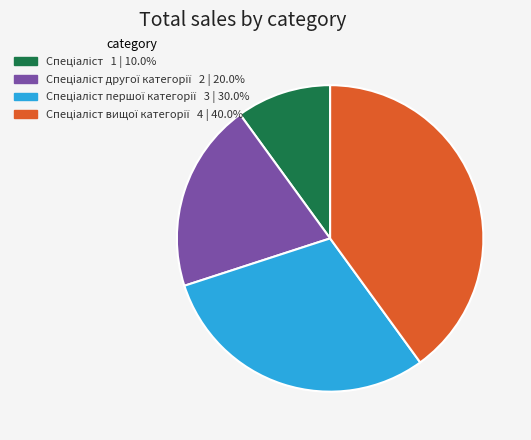

How many slices are in this pie chart?

4